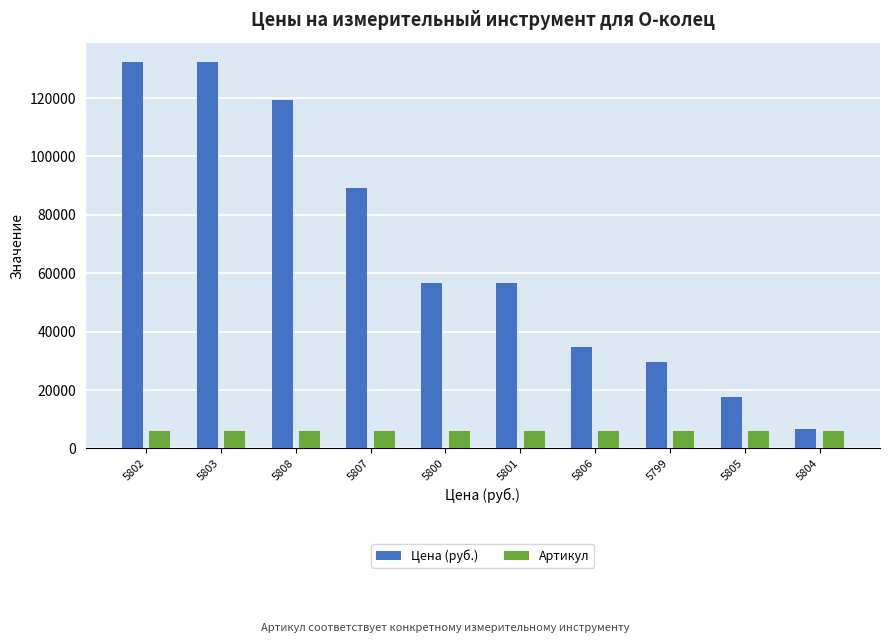

Where does the Цена (руб.) series first go above 56716?

5802